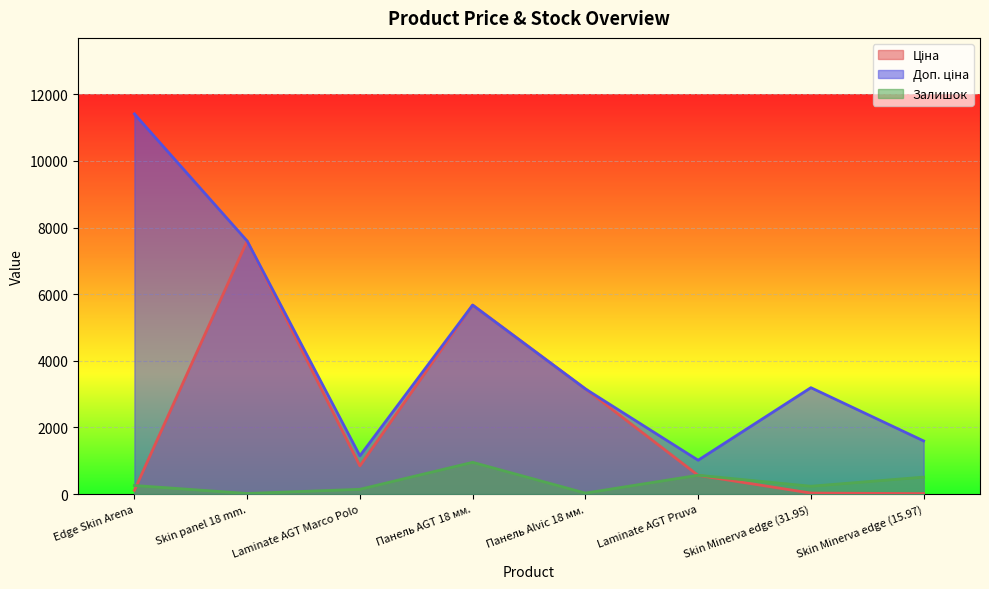

Is it true that Ціна equals 5673.8 at Панель AGT 18 мм.?

True